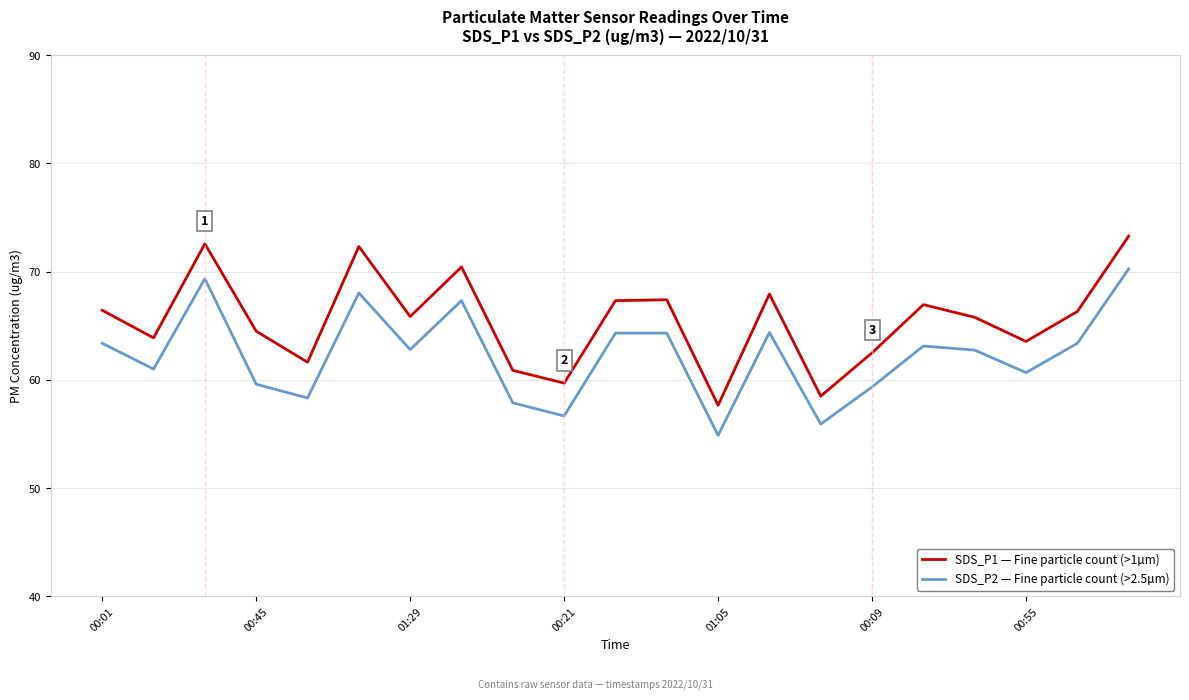

True or false: SDS_P2 — Fine particle count (>2.5µm) and SDS_P1 — Fine particle count (>1µm) intersect in this chart.

False